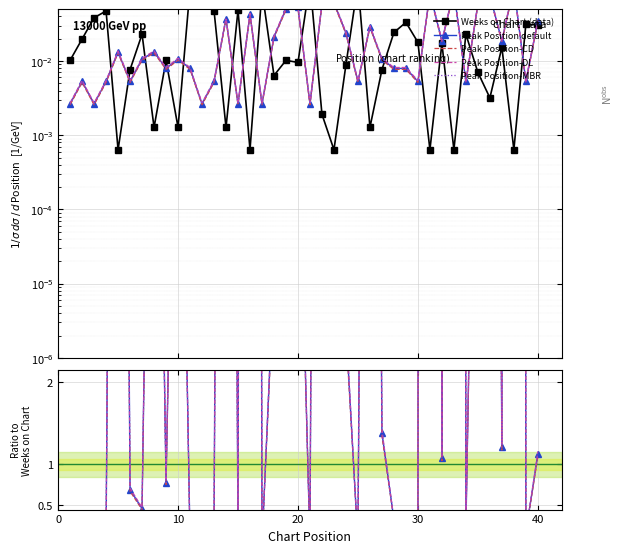

What are all the series names shown in the legend?

Weeks on Chart (data), Peak Position default, Peak Position-CD, Peak Position-DL, Peak Position-MBR